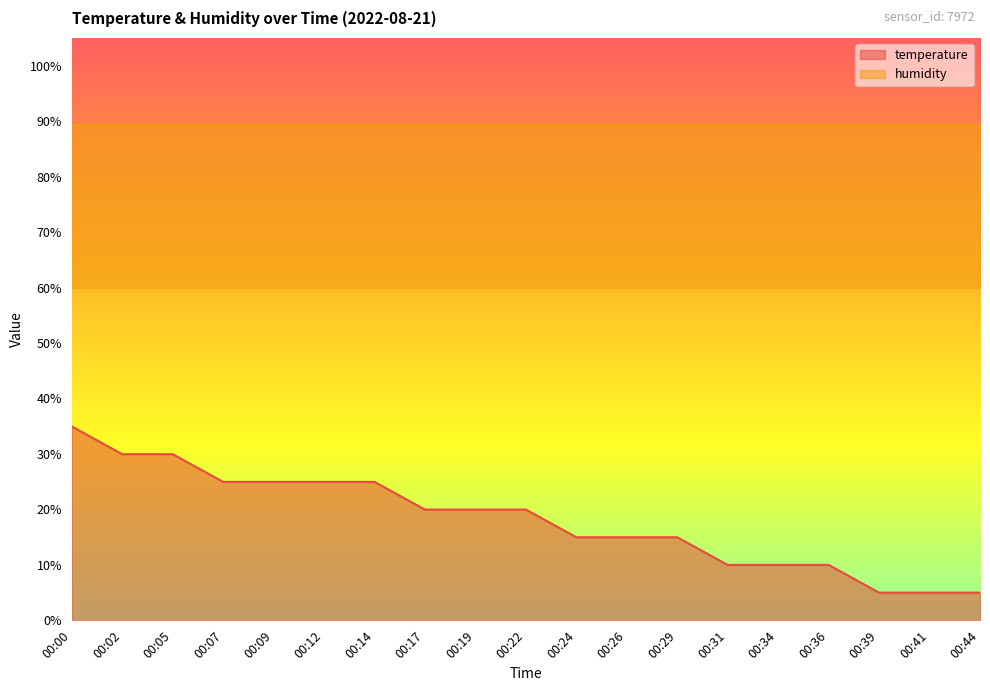

Reading right to left, list all the values displayed in this chart.

00:44=5.0	00:41=5.0	00:39=5.0	00:36=10.0	00:34=10.0	00:31=10.0	00:29=15.0	00:26=15.0	00:24=15.0	00:22=20.0	00:19=20.0	00:17=20.0	00:14=25.0	00:12=25.0	00:09=25.0	00:07=25.0	00:05=30.0	00:02=30.0	00:00=35.0